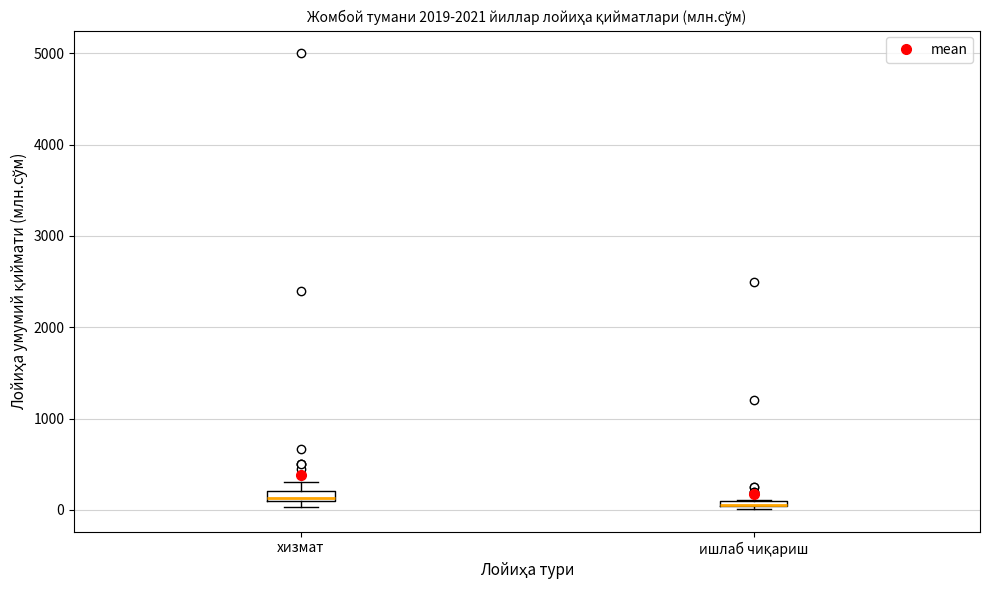

Where is the upper edge of the box for хизмат on the y-axis? The values are not printed on the chart, so give them approximately, as read against the axis.

200